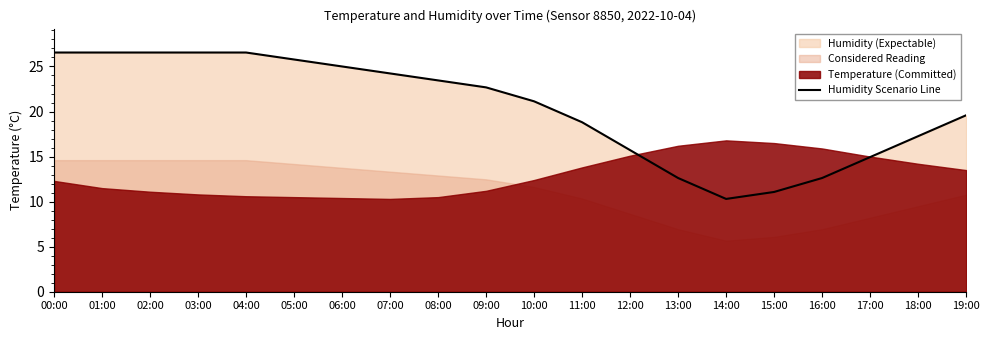

Which category has the lowest value across all series?

14:00